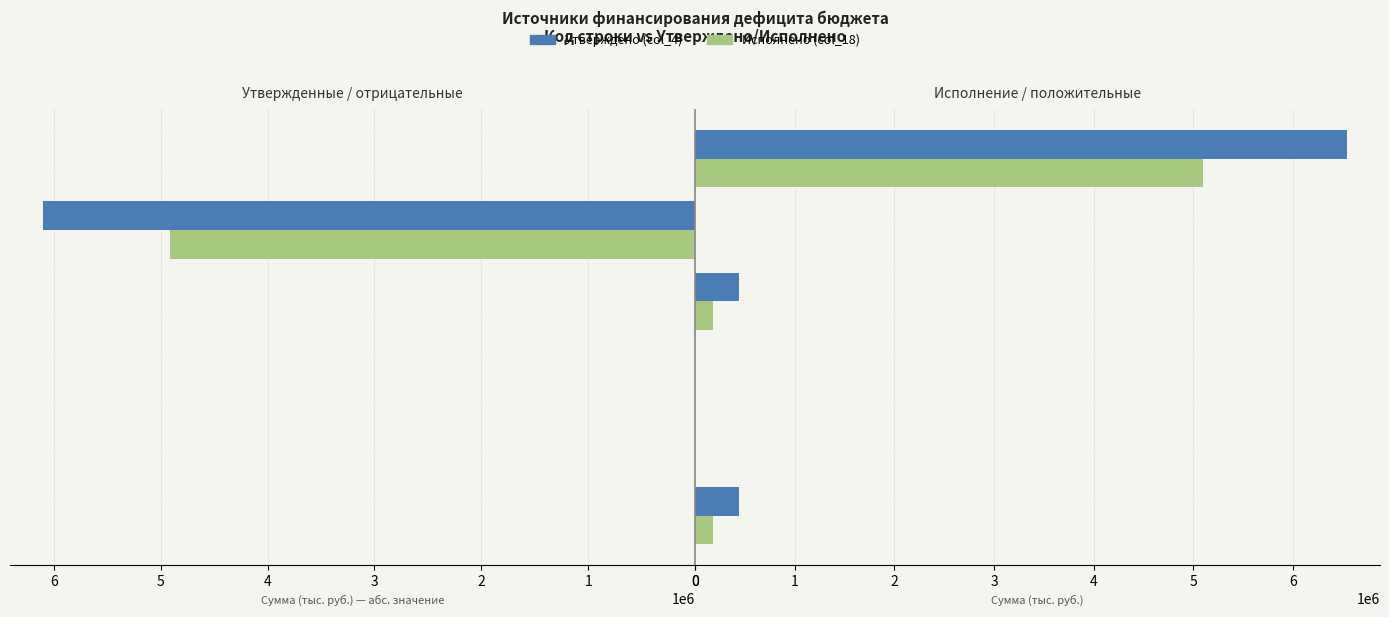

What are all the series names shown in the legend?

Утверждено (col_4), Исполнено (col_18)